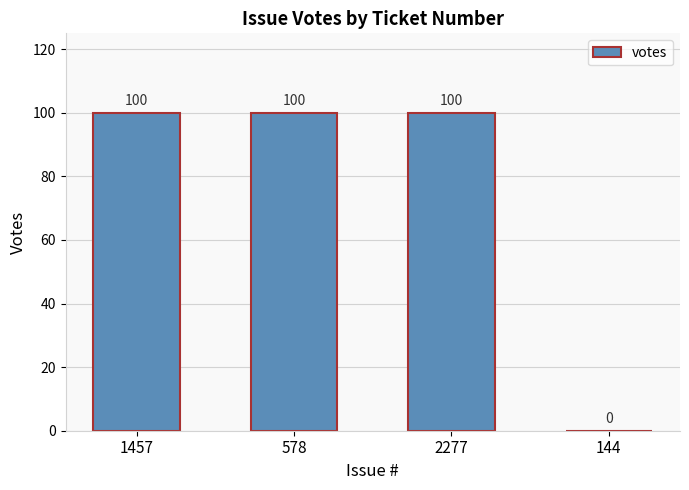

What is the approximate value at 2277, to the nearest 50?

100